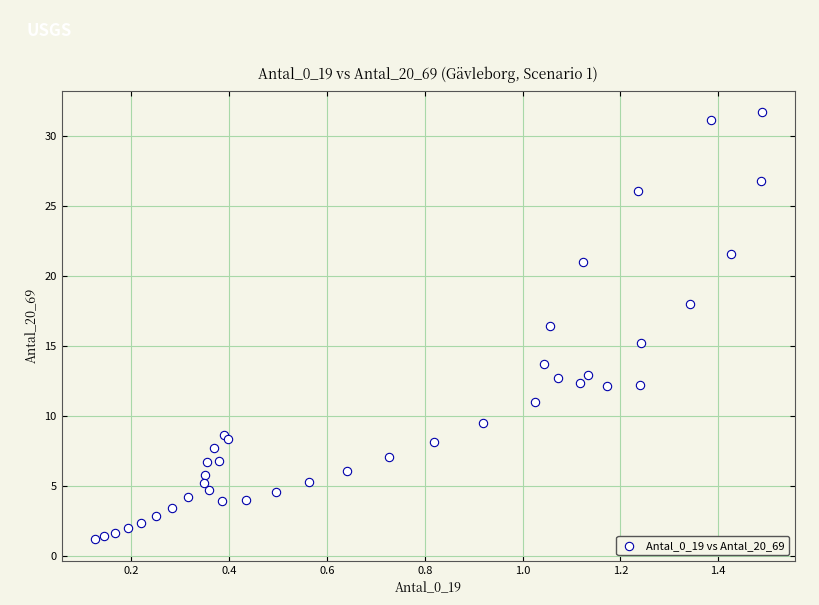

What Y value in the scatter plot is closest to 16?

16.4